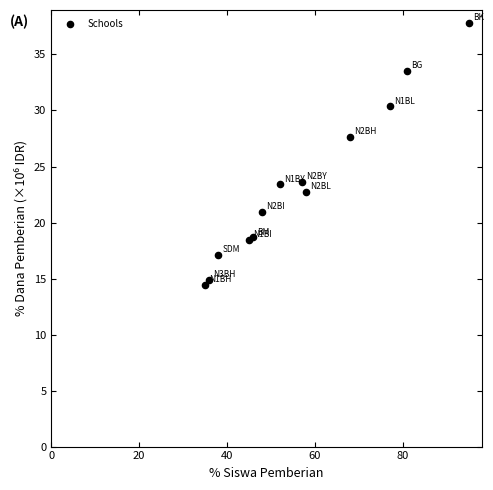

What Y value in the scatter plot is closest to 26?

27.7